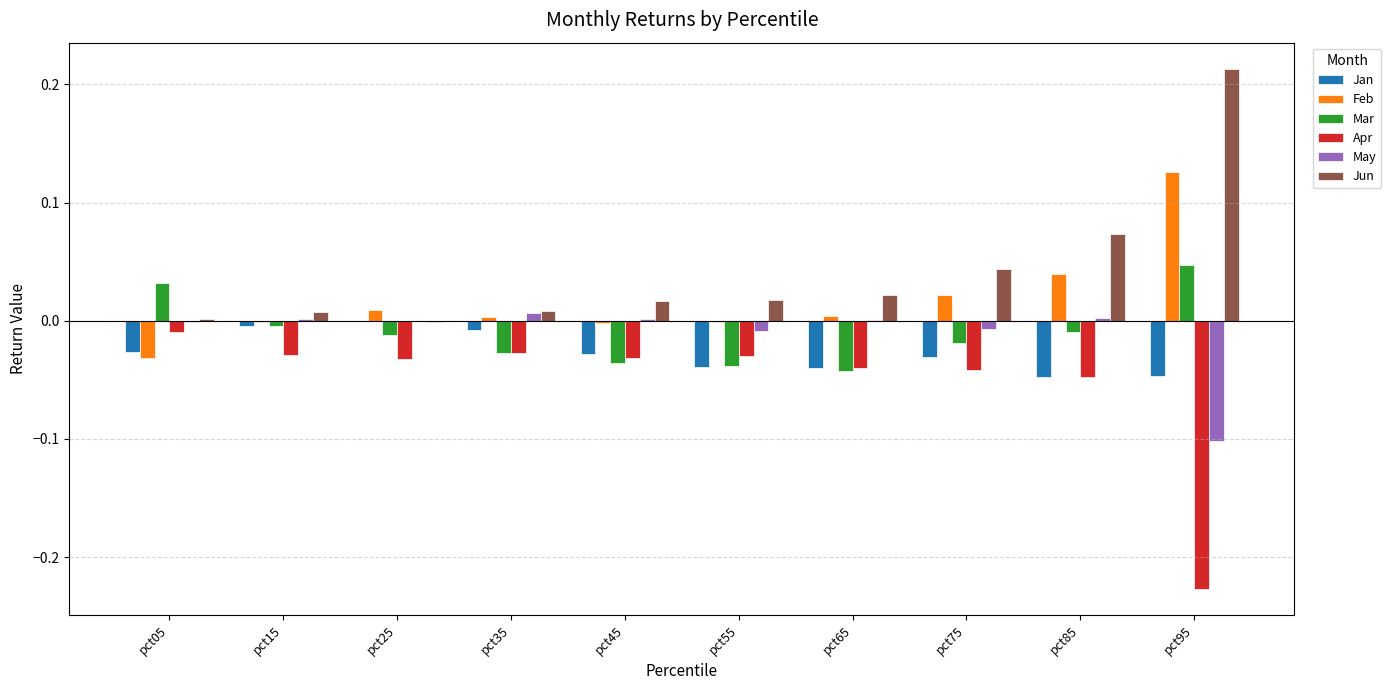

Which category has the highest value in the Jun series?

pct95